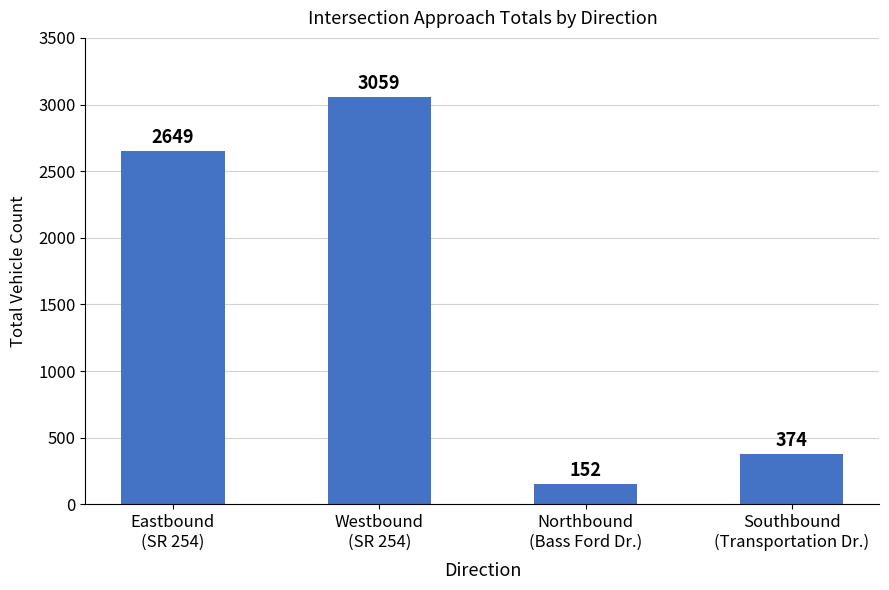

What is the greatest value displayed?

3059